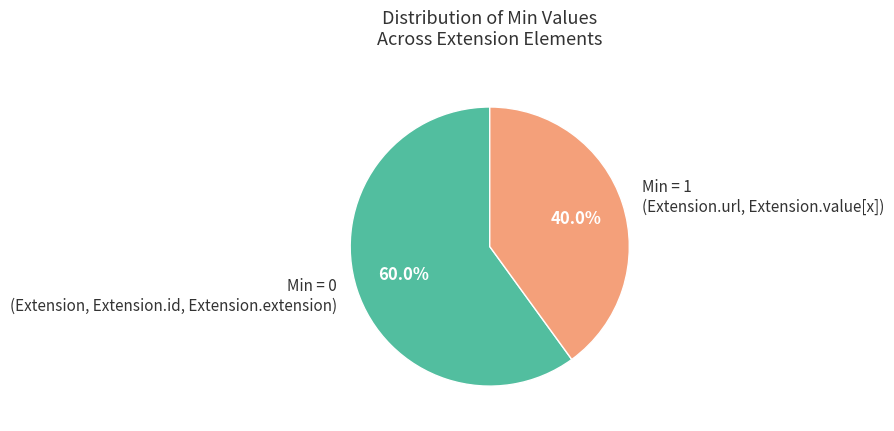

Rank the categories by value from lowest to highest.

Min = 1 (Extension.url, Extension.value[x]), Min = 0 (Extension, Extension.id, Extension.extension)